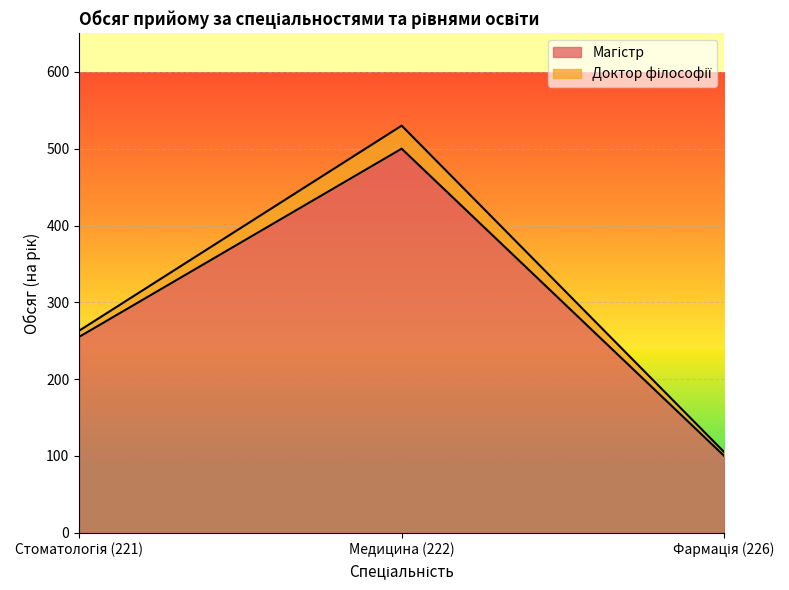

How many lines are shown in the chart?

2